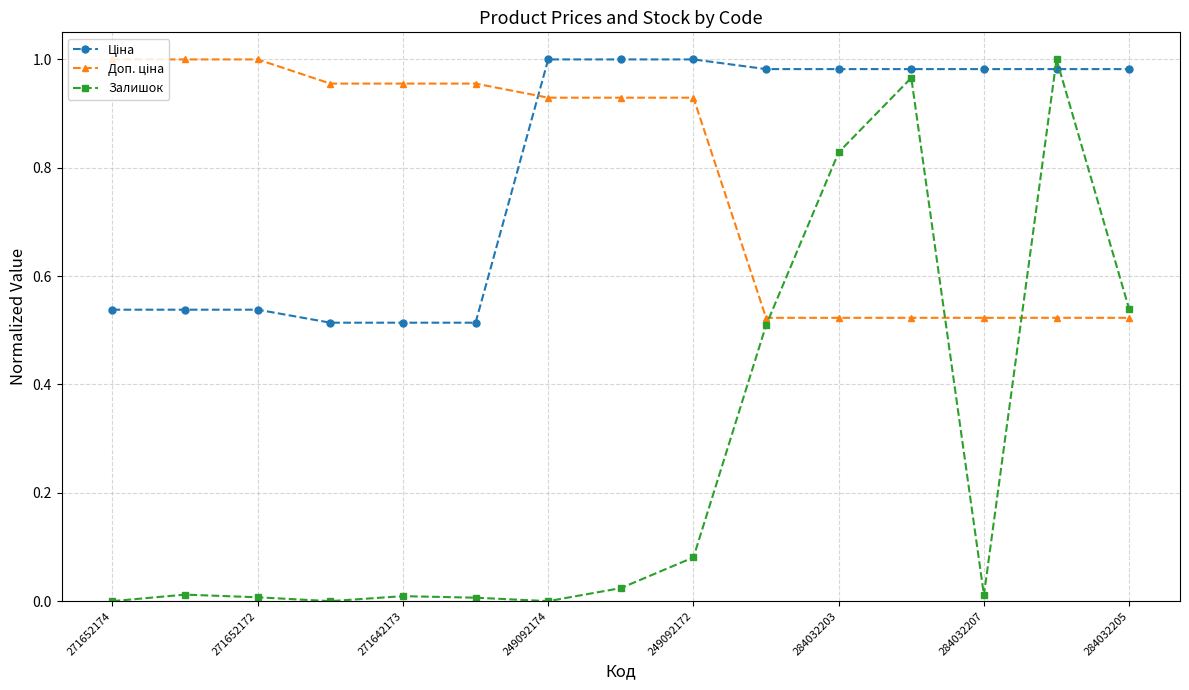

What is the average value of the Доп. ціна series?

0.8